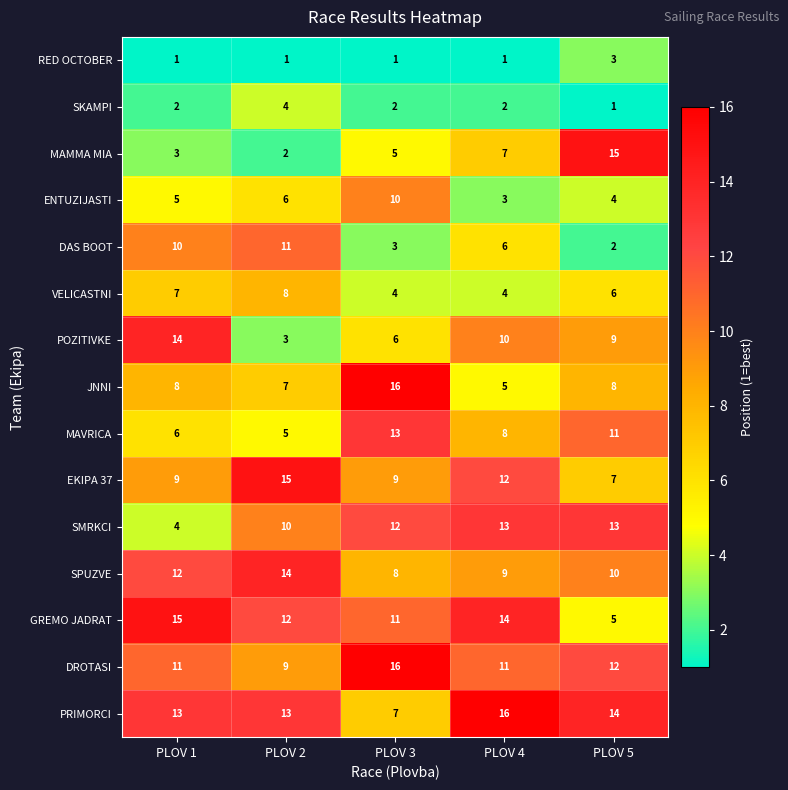

Rank the series at PLOV 2 from lowest to highest value.

RED OCTOBER, MAMMA MIA, POZITIVKE, SKAMPI, MAVRICA, ENTUZIJASTI, JNNI, VELICASTNI, DROTASI, SMRKCI, DAS BOOT, GREMO JADRAT, PRIMORCI, SPUZVE, EKIPA 37